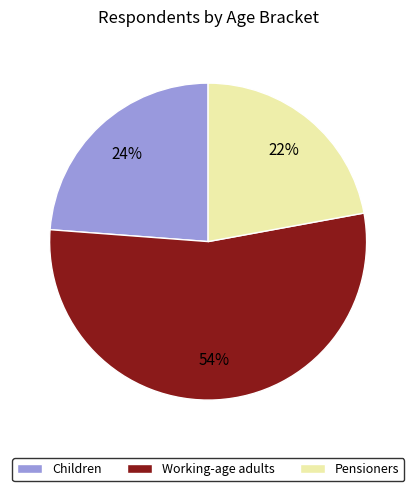

Which slice is the smallest?

Pensioners